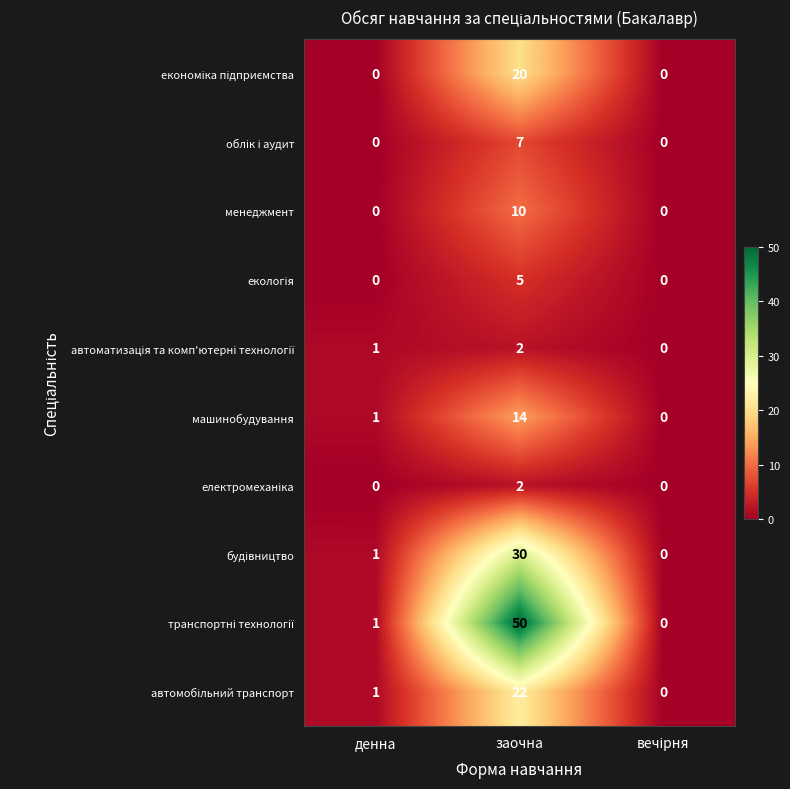

What is the sum of all машинобудування values?

15